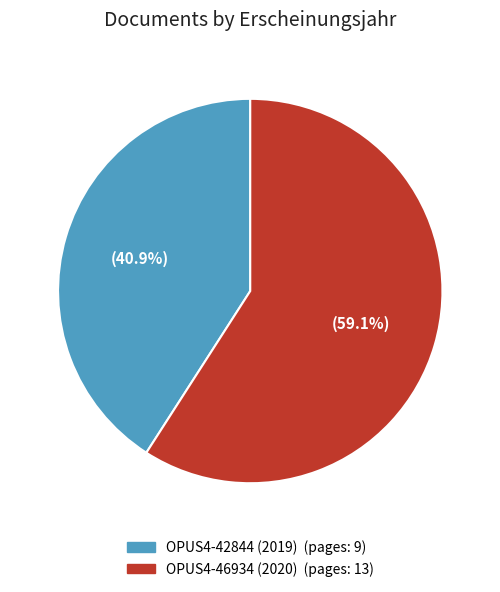

To the nearest percent, what percentage of the pie is OPUS4-42844?

41%